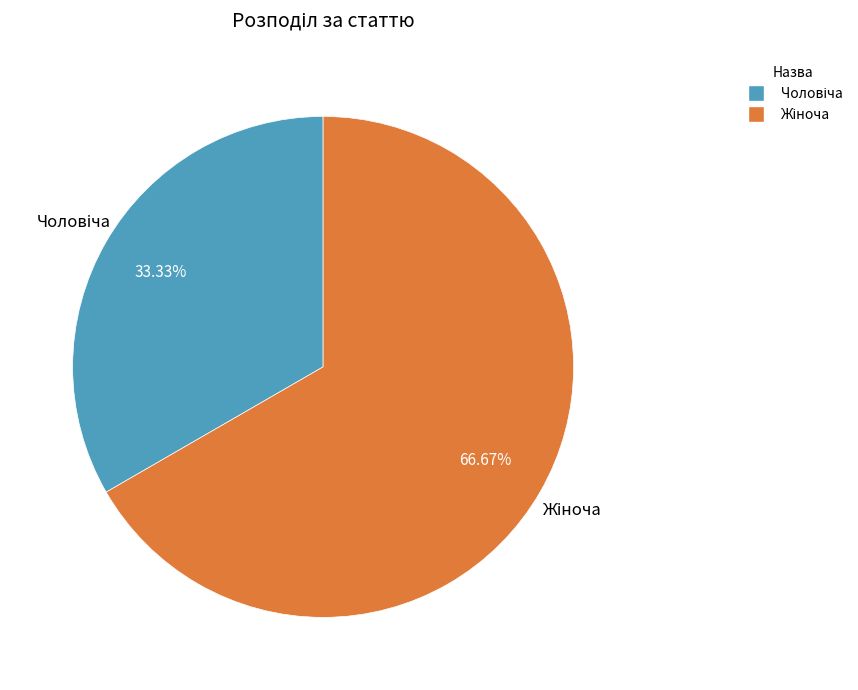

Is there any slice that represents more than half of the pie?

Yes